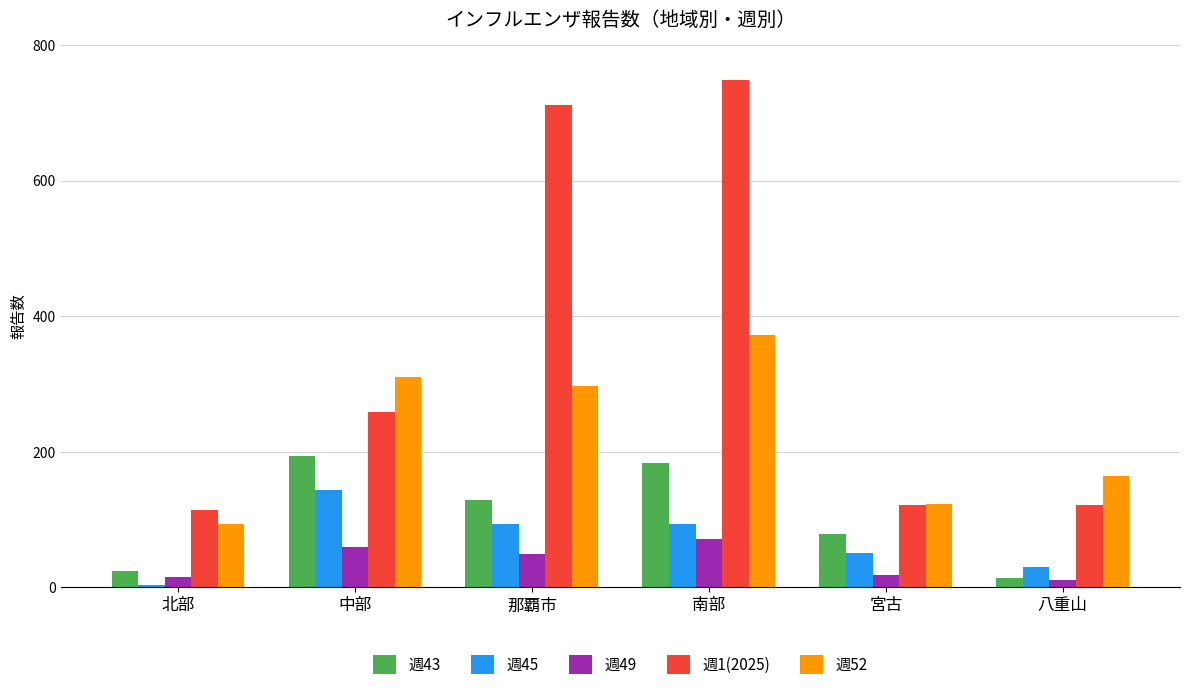

Rank the series by their maximum value, from highest to lowest.

週1(2025), 週52, 週43, 週45, 週49